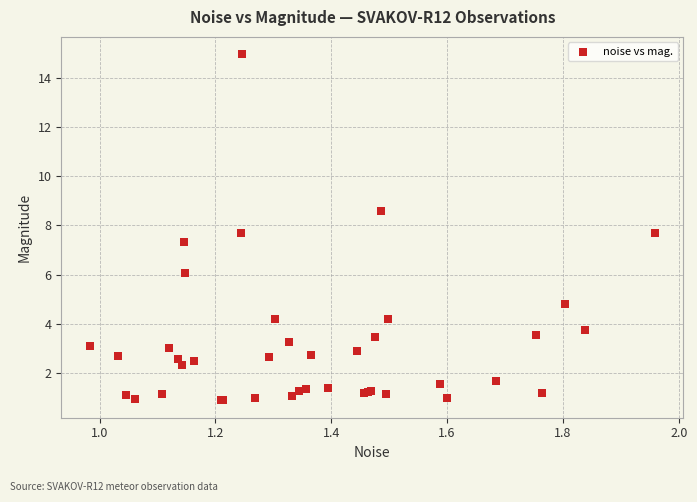

What Y value in the scatter plot is closest to 7?

7.3